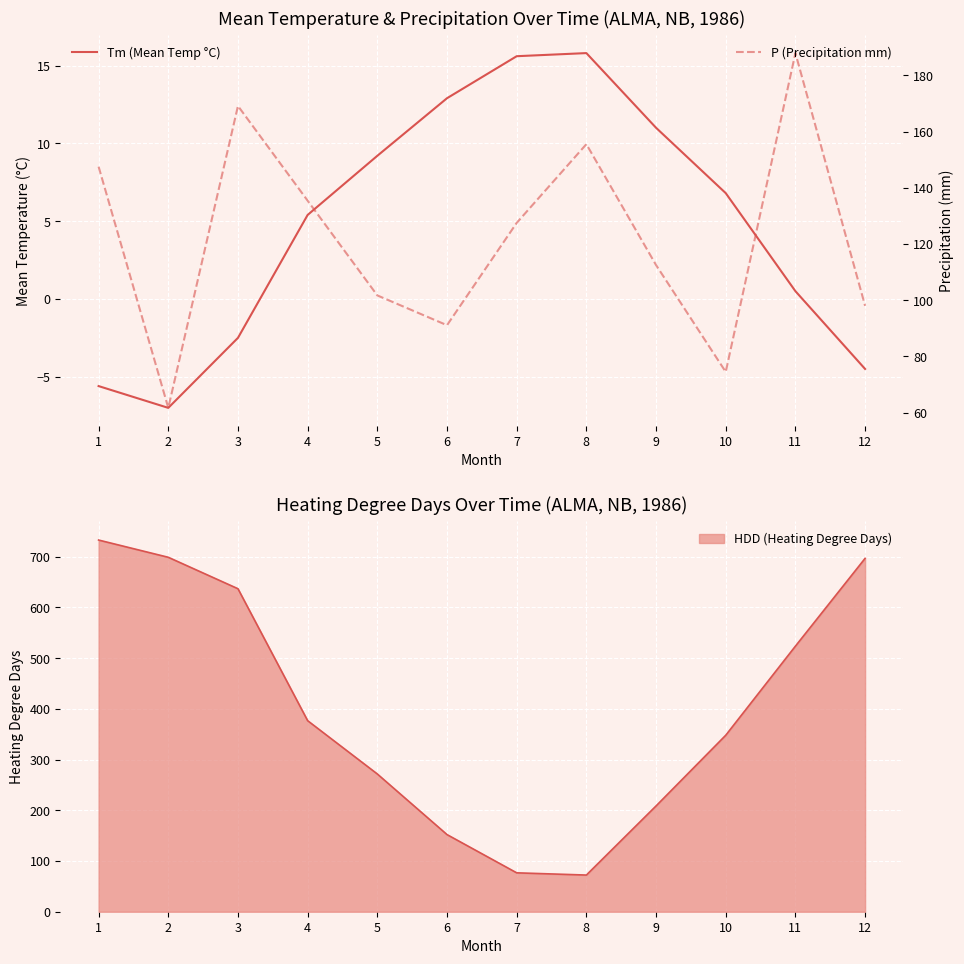

How many lines are shown in the chart?

2